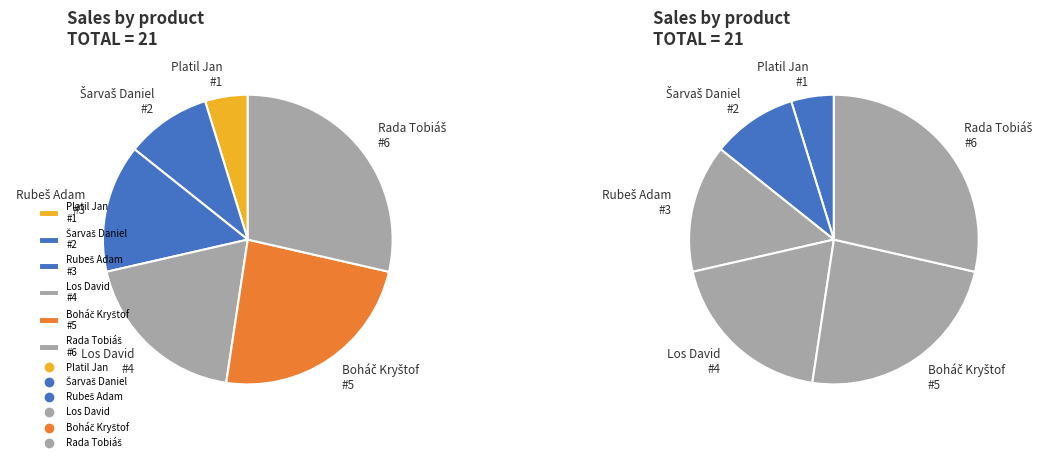

Which slice is the largest?

Rada Tobiáš